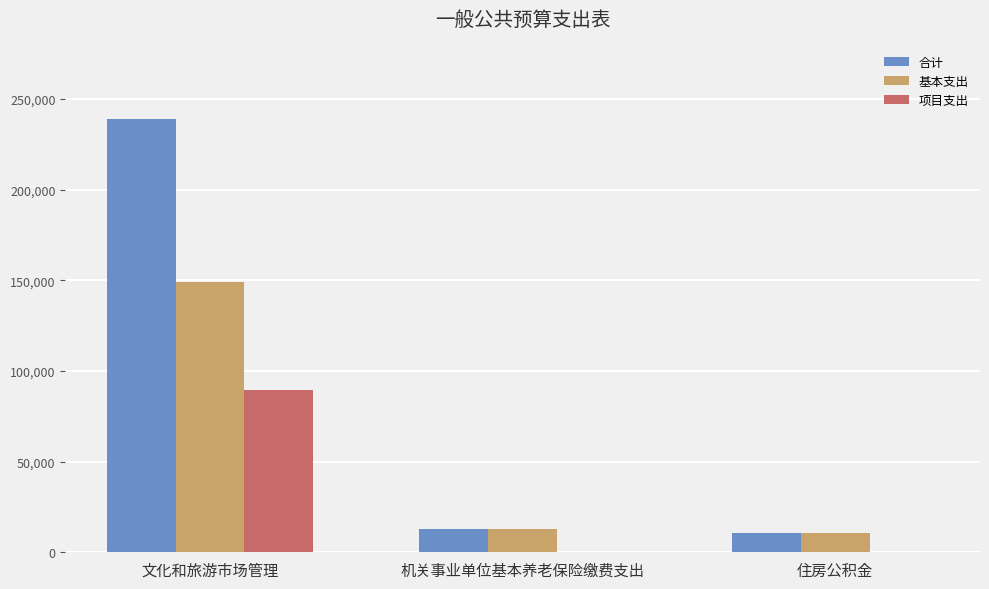

Which category has the highest value in the 合计 series?

文化和旅游市场管理